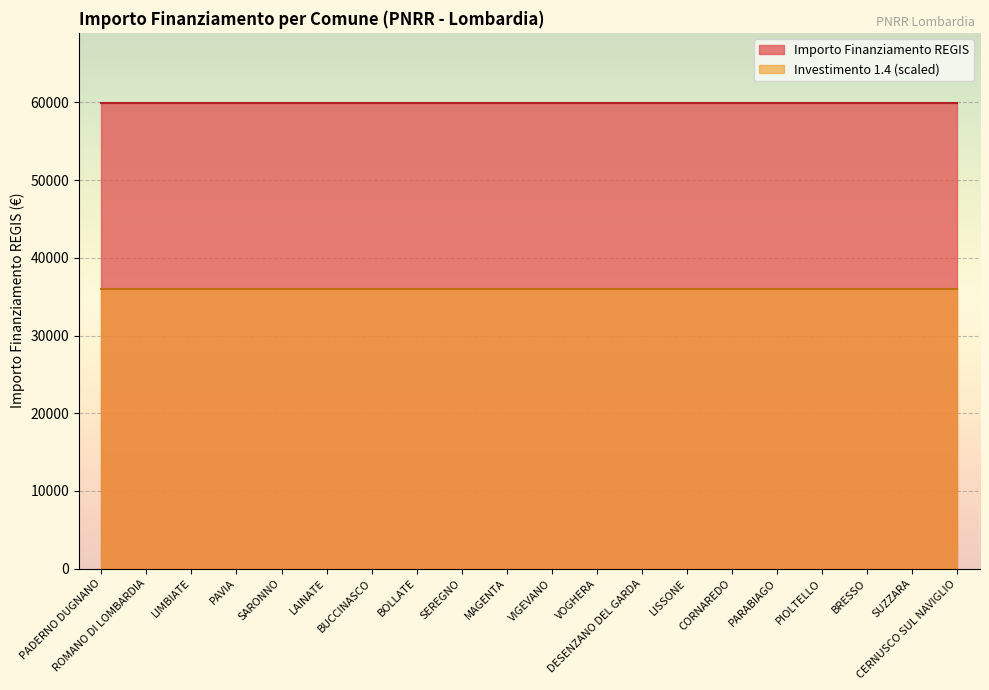

True or false: Concluso has more than 1 points higher than both neighbors.

False